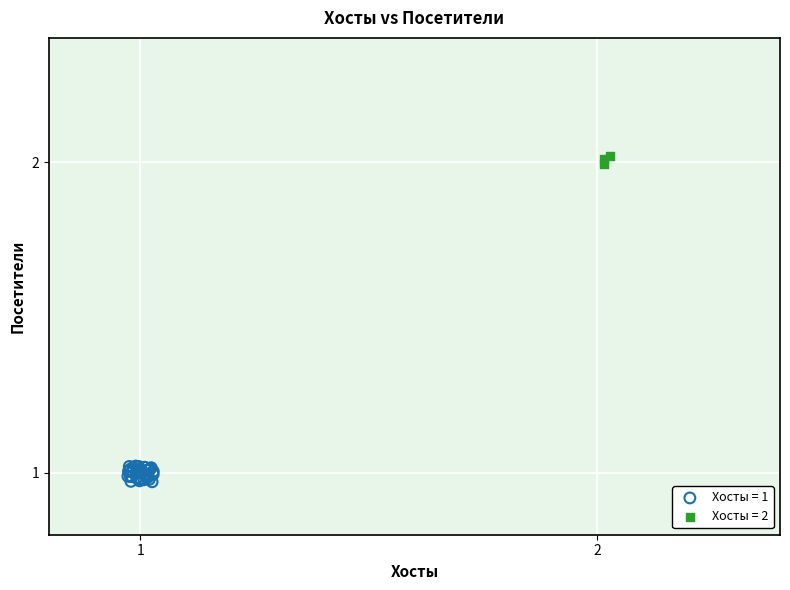

Which series reaches the maximum Y coordinate?

Хосты = 2